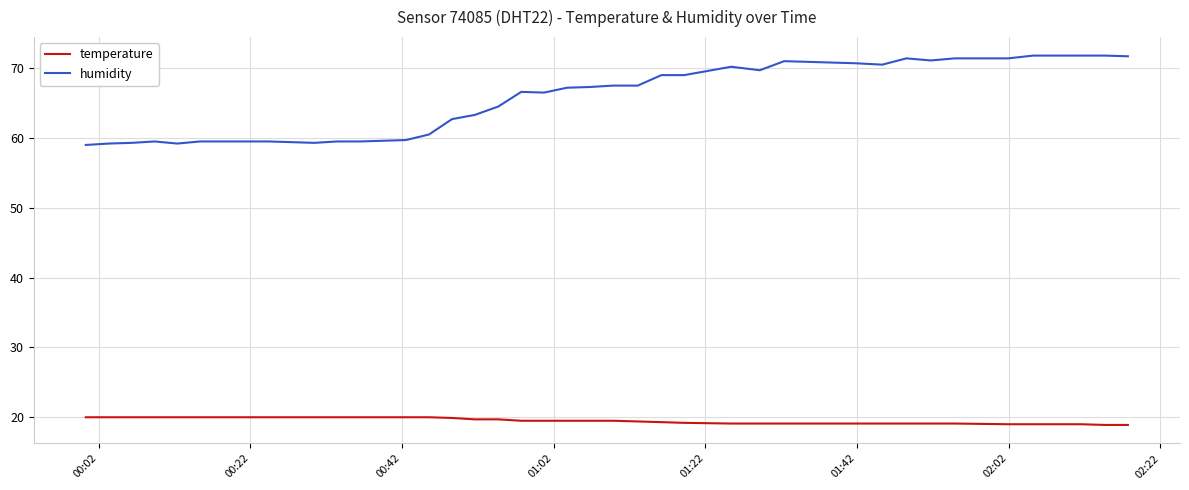

What is the lowest value of the temperature series?

18.9